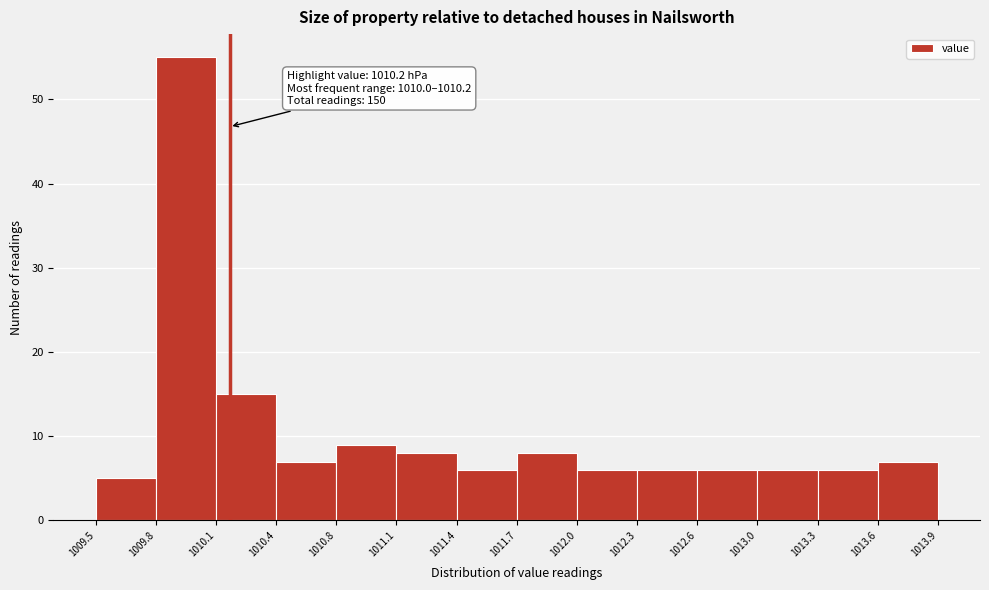

Which range on the x-axis has the tallest bar?

1009.8 to 1010.1